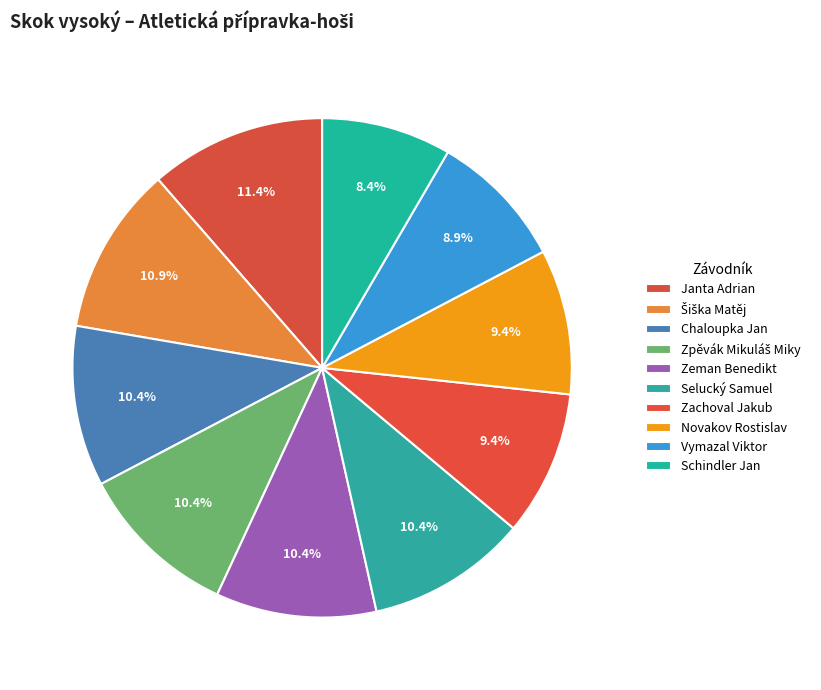

How many segments does this pie chart have?

10